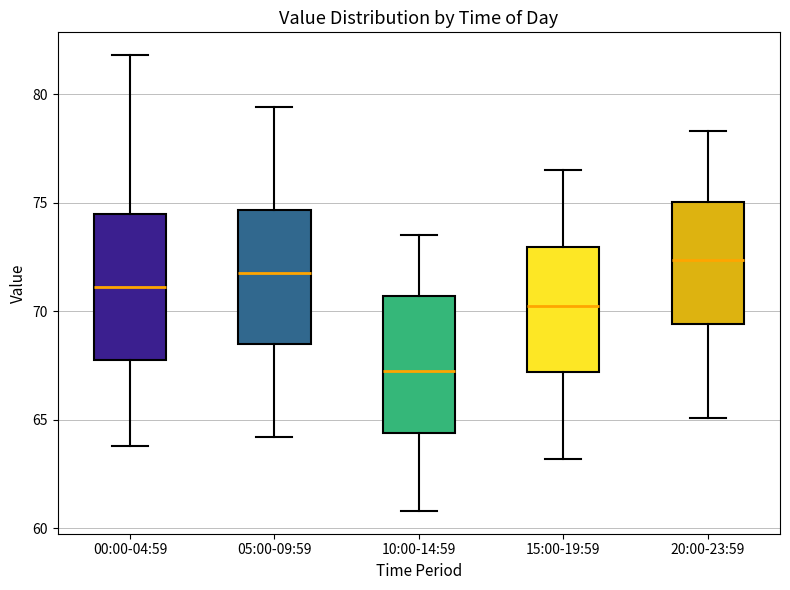

Which box has the highest median line?

20:00-23:59